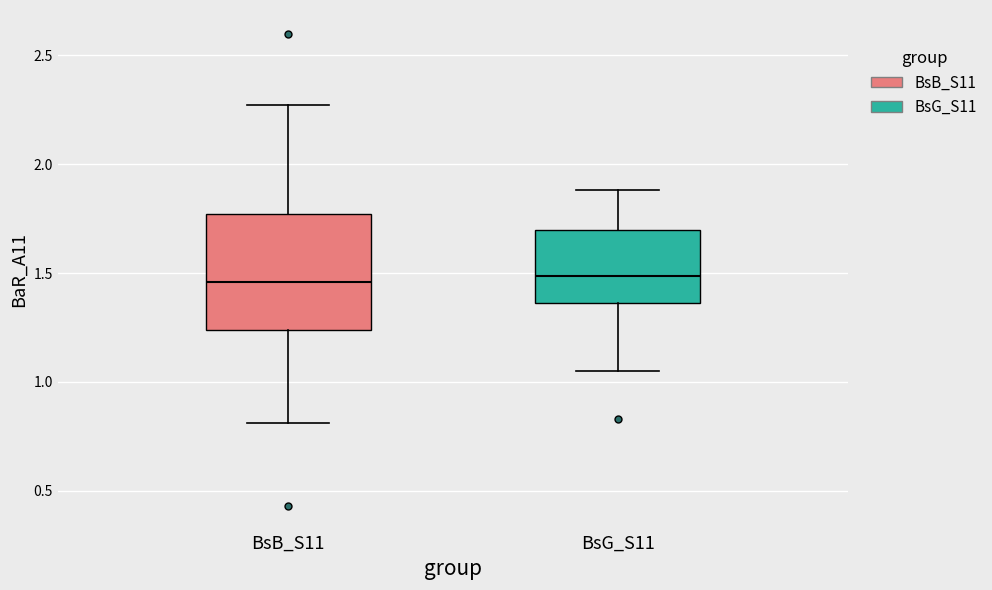

Where is the upper edge of the box for BsG_S11 on the y-axis? The values are not printed on the chart, so give them approximately, as read against the axis.

1.70